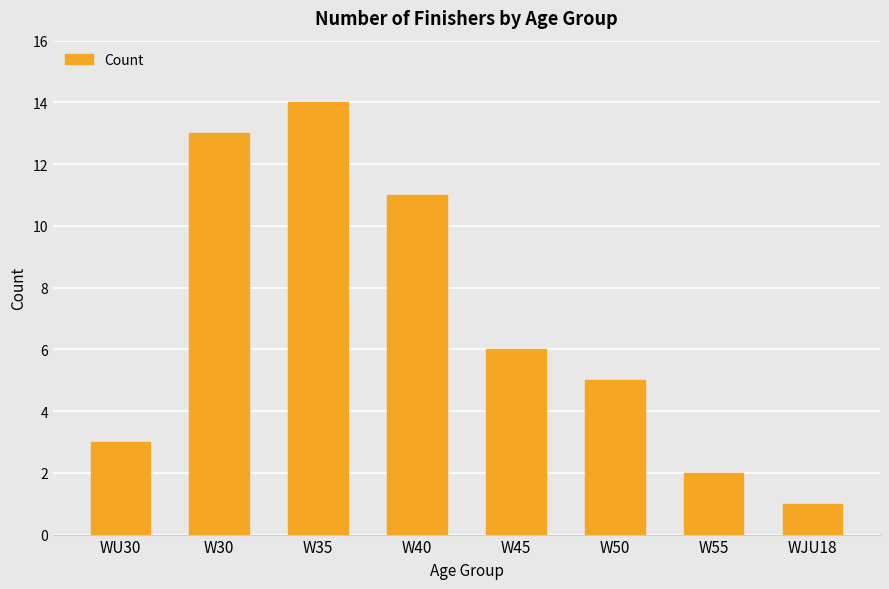

What is the change in value from W40 to W50?

-6